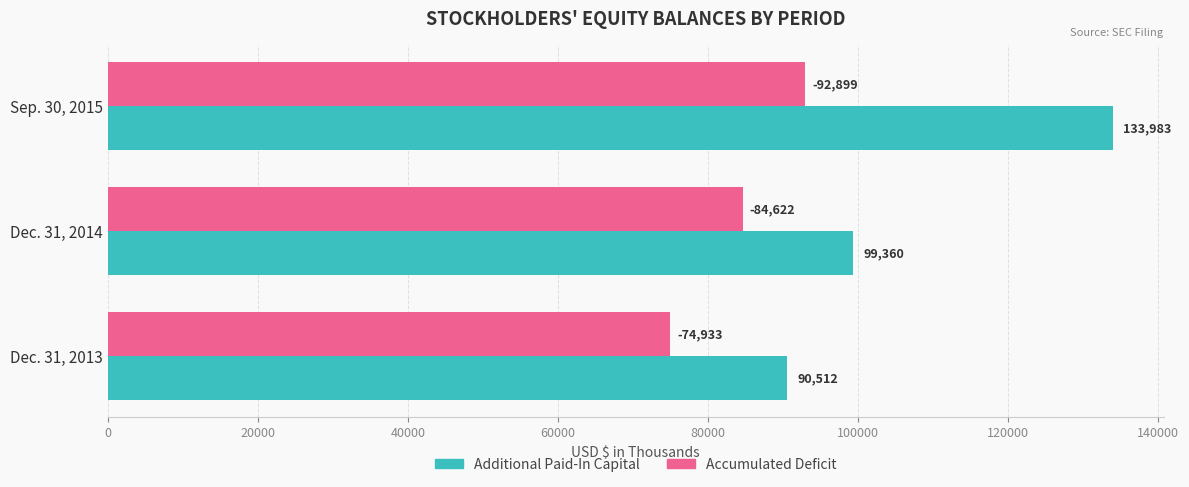

Where is Accumulated Deficit nearest to the value 83916?

Dec. 31, 2014